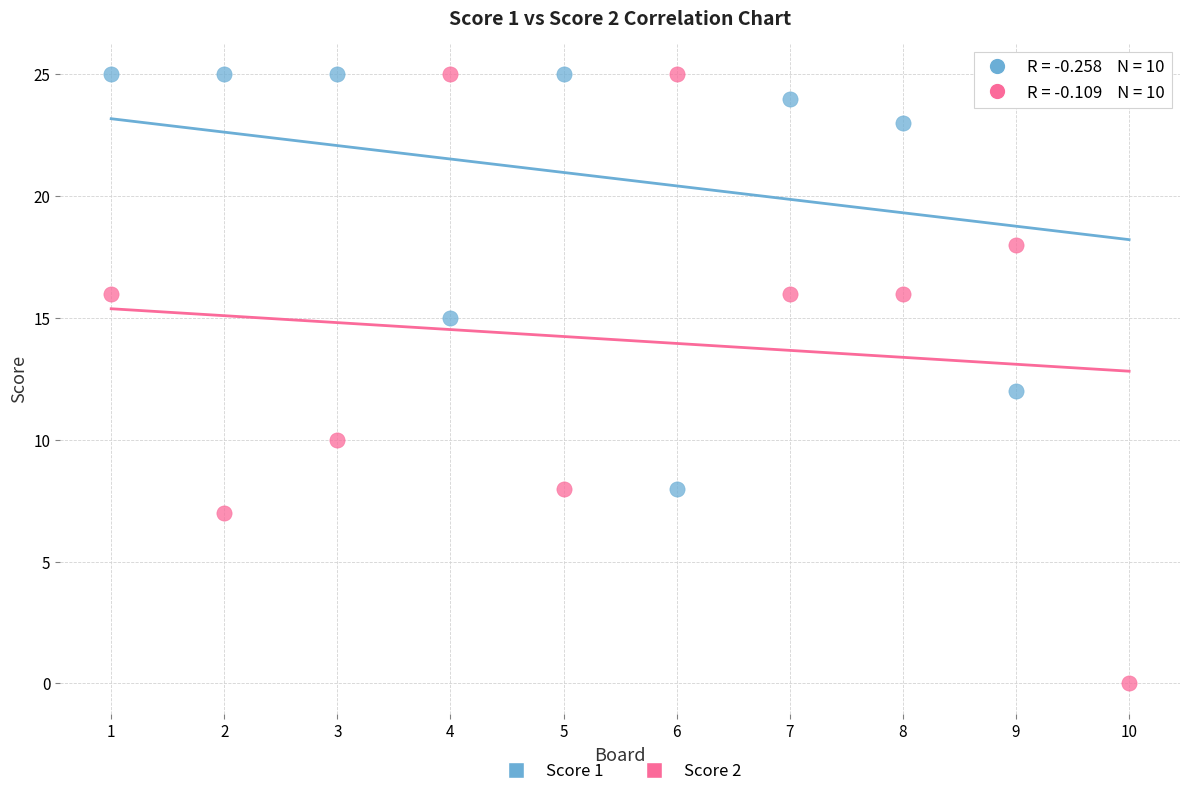

Across all data points, what is the range of X values (max minus min)?

9